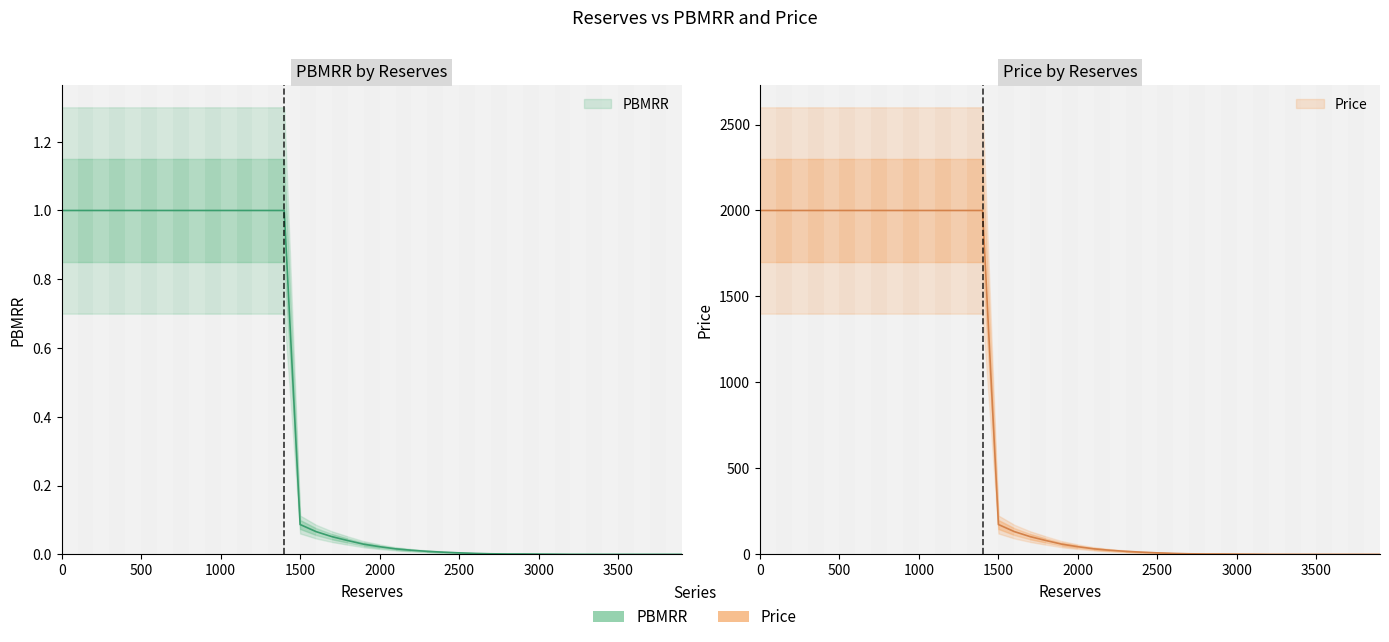

Does the chart display data point markers on the line(s)?

No